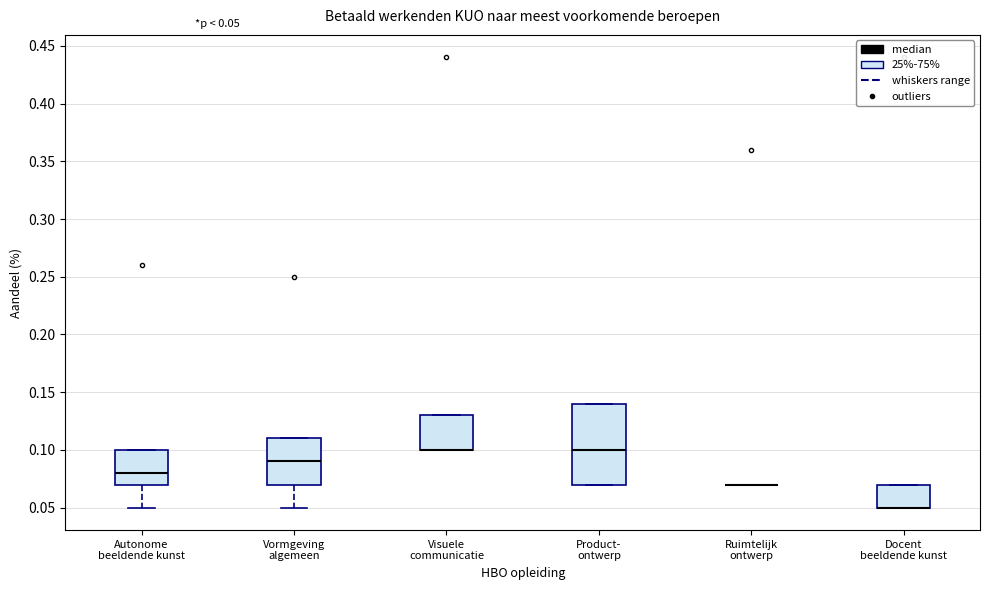

Which box is the tallest, from its lower edge to its upper edge?

Product- ontwerp